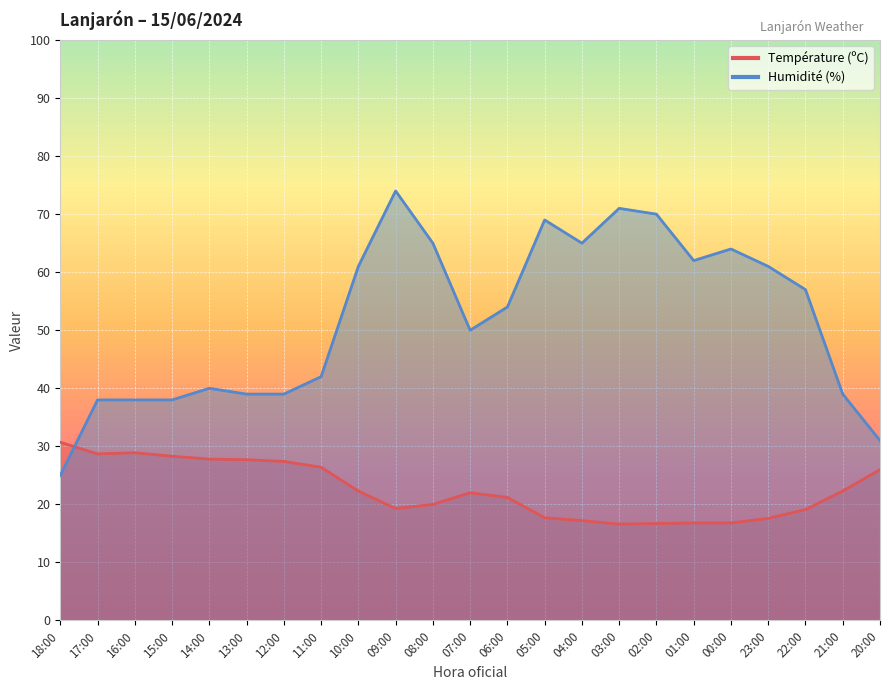

At which label does Humidité (%) first exceed 54?

10:00